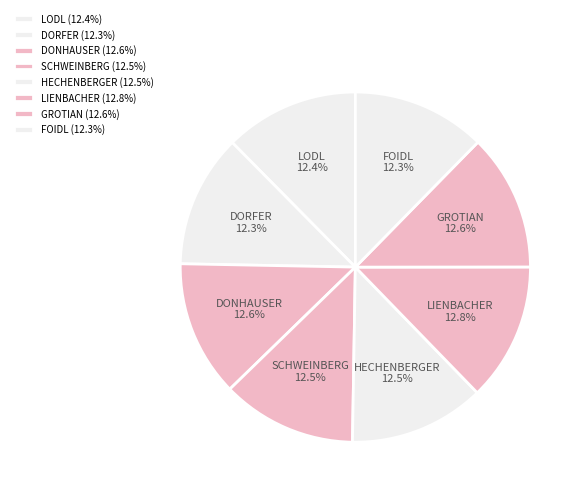

What is the total percentage of LODL and HECHENBERGER?

24.9%